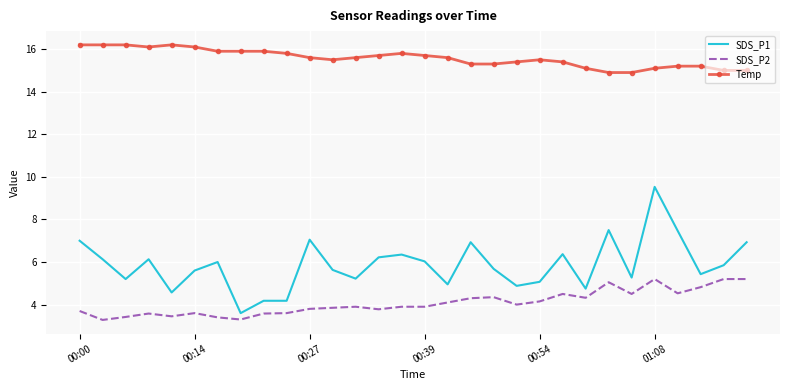

Rank the series by their average value, from highest to lowest.

Temp, SDS_P1, SDS_P2